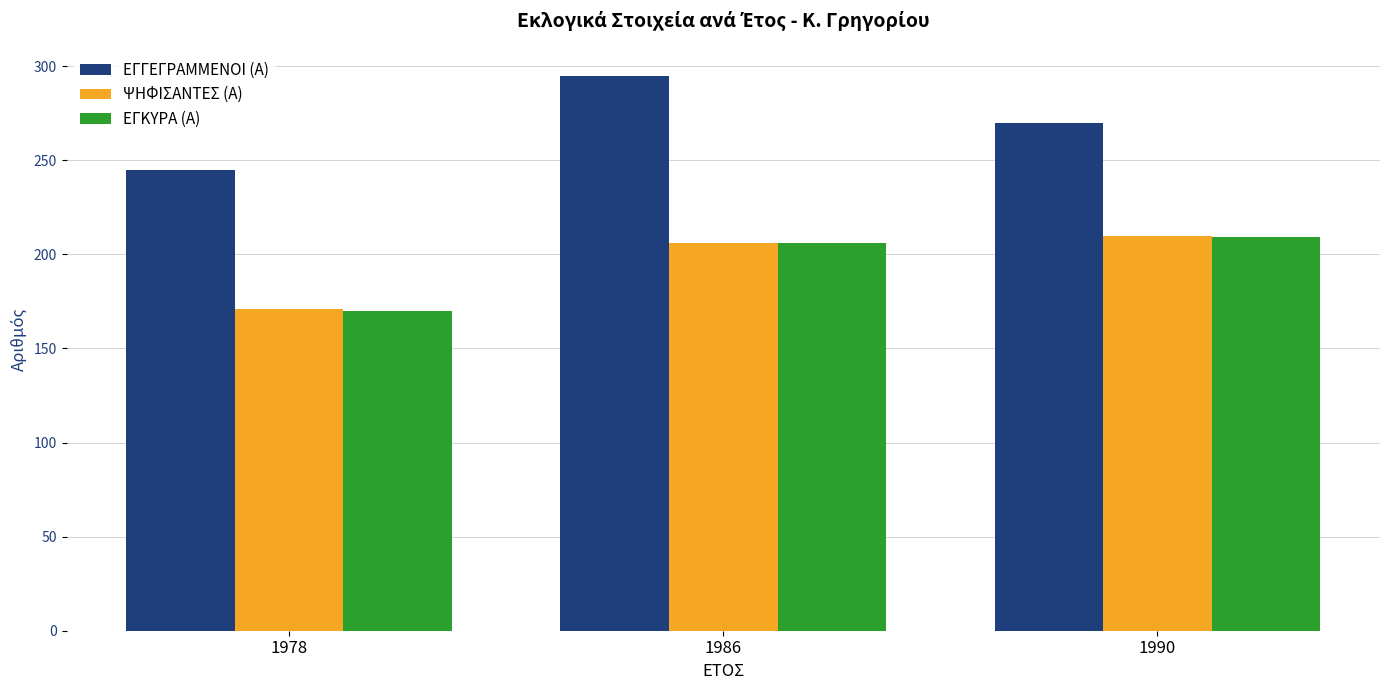

Are the bars grouped side by side (vs. stacked)?

Yes